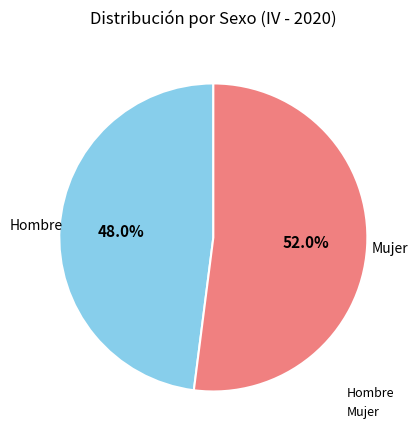

To the nearest percent, what portion does Mujer represent?

52%